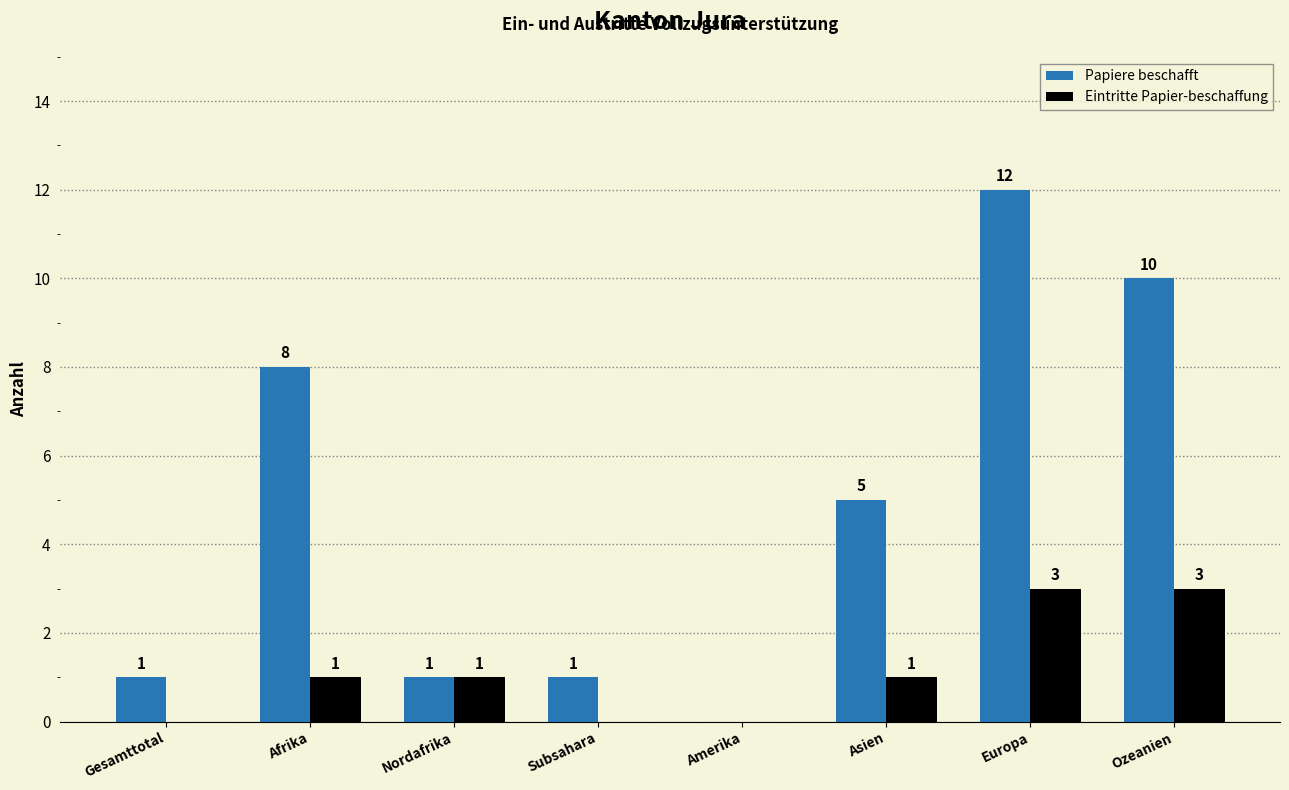

What is the total value across all series at Asien?

6